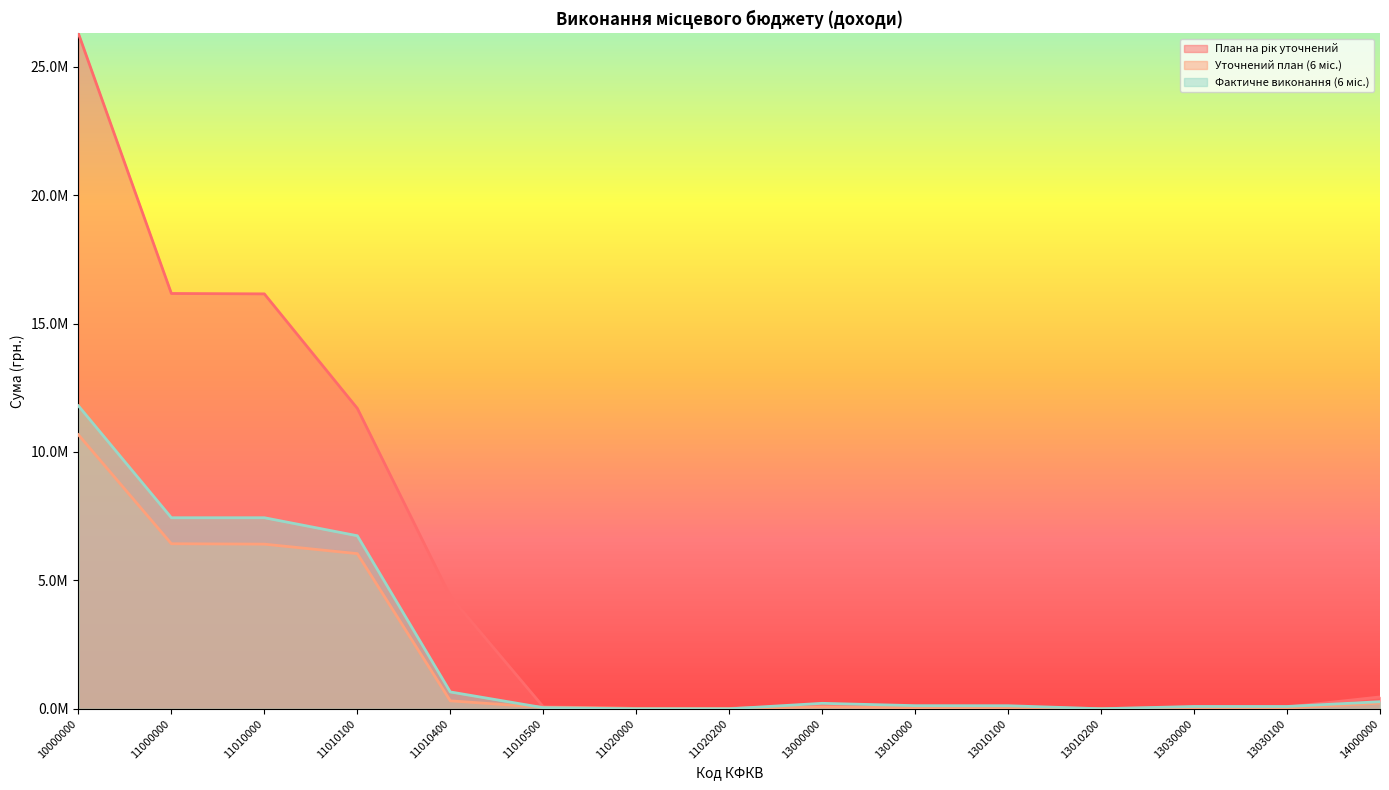

The Уточнений план (6 міс.) series shows 10669991.0 at 10000000. True or false?

True